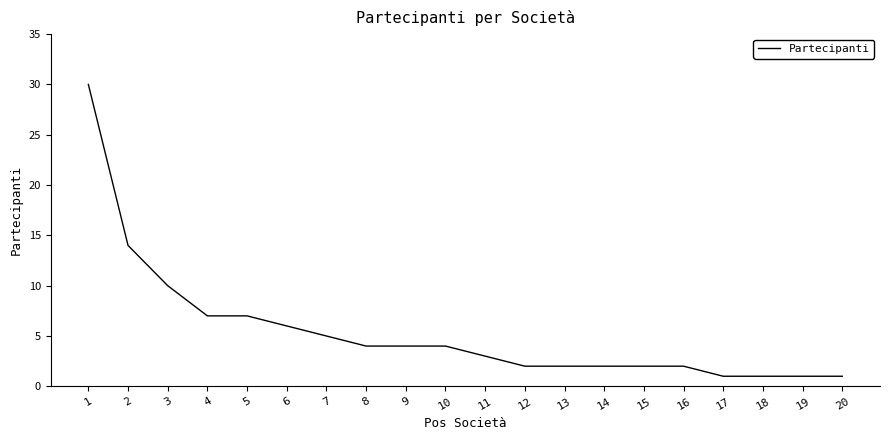

The value at 2 is 4. True or false?

False